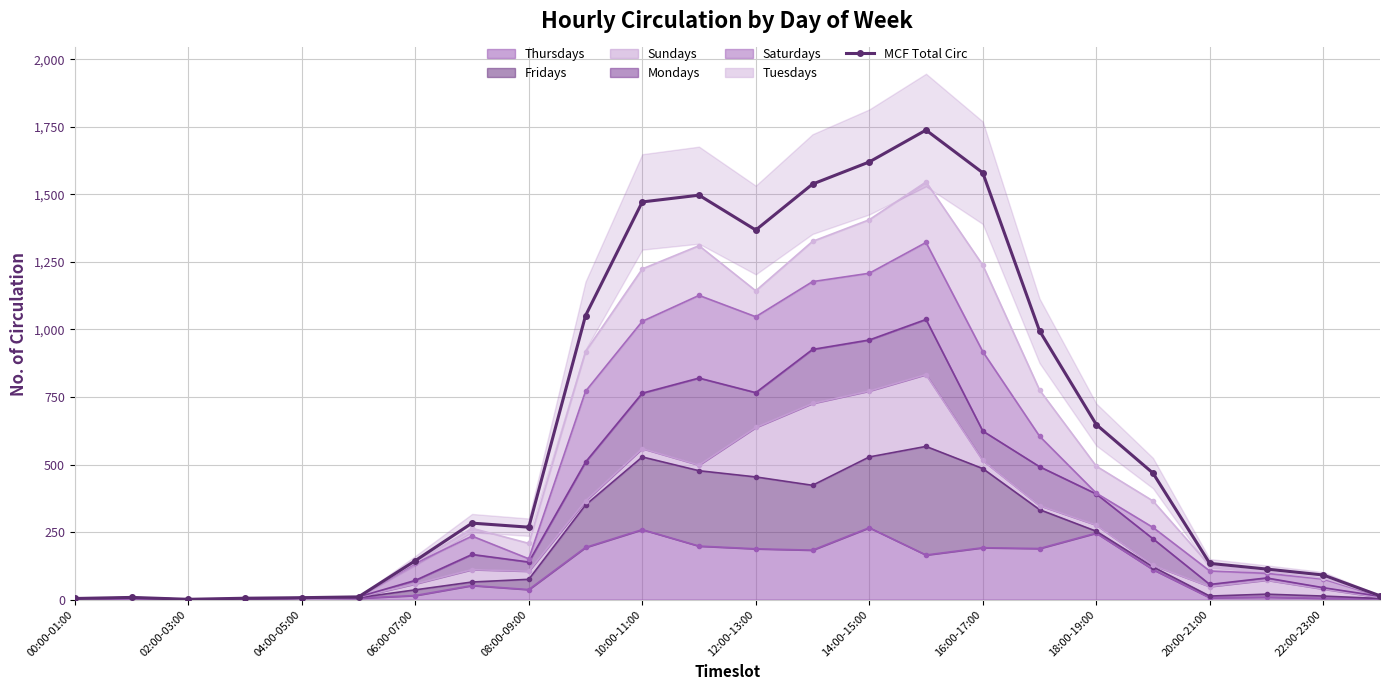

Reading left to right, list all the values displayed in this chart.

4	8	1	5	7	10	144	283	268	1051	1472	1497	1368	1538	1620	1738	1580	995	648	468	134	113	91	14